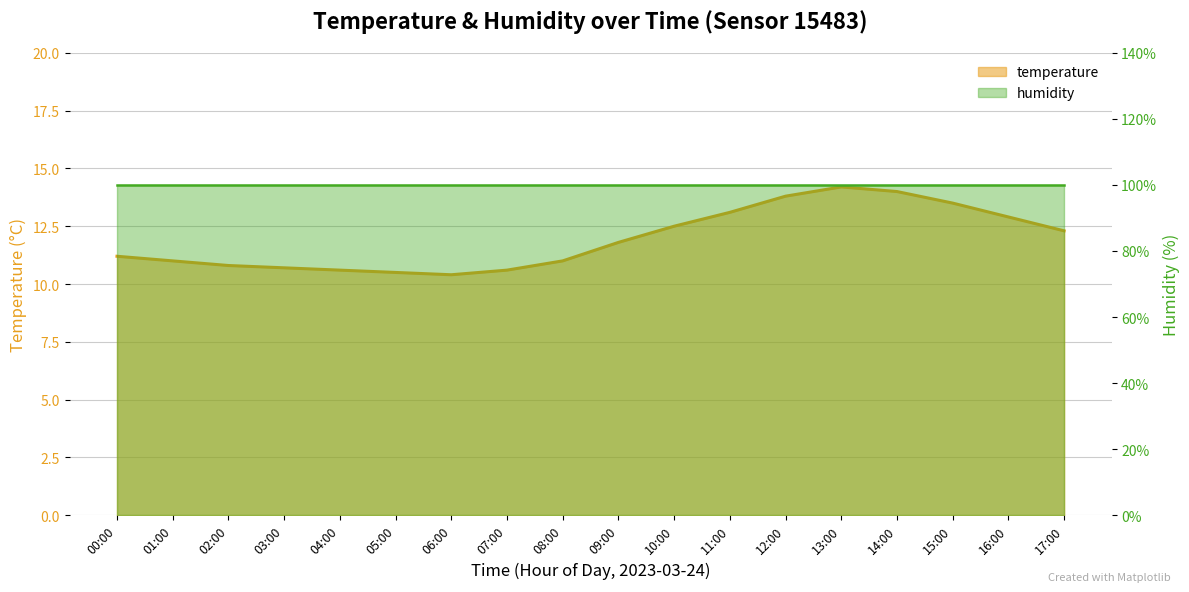

At which category does the chart reach its minimum across all series?

06:00